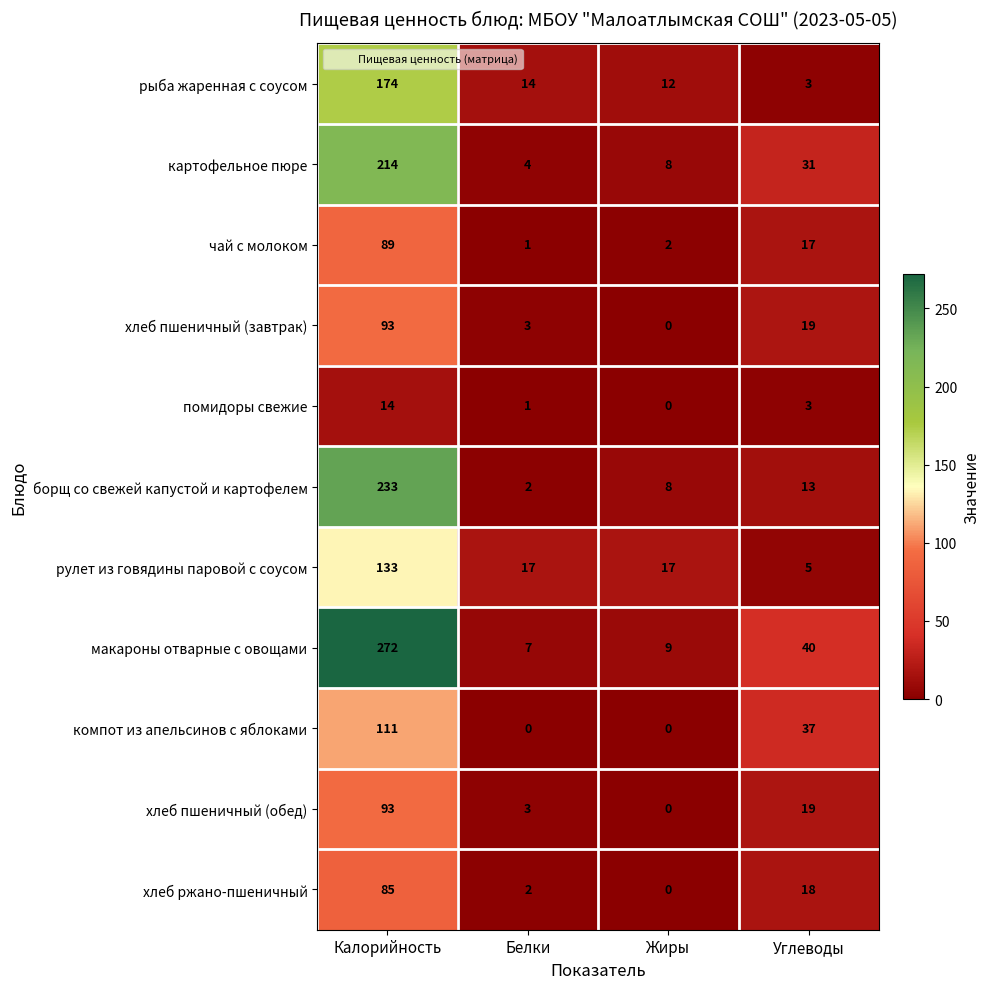

Count the number of categories in the chart.

4